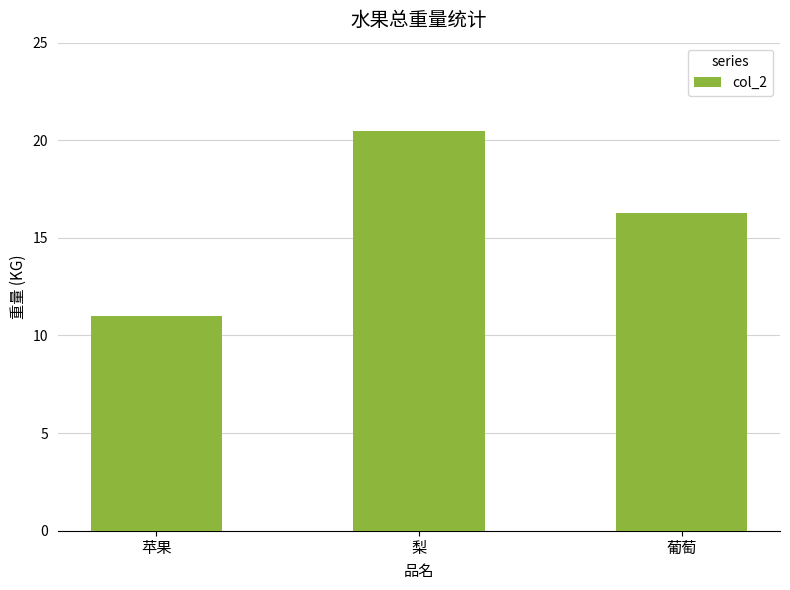

What position from the left is 苹果?

1